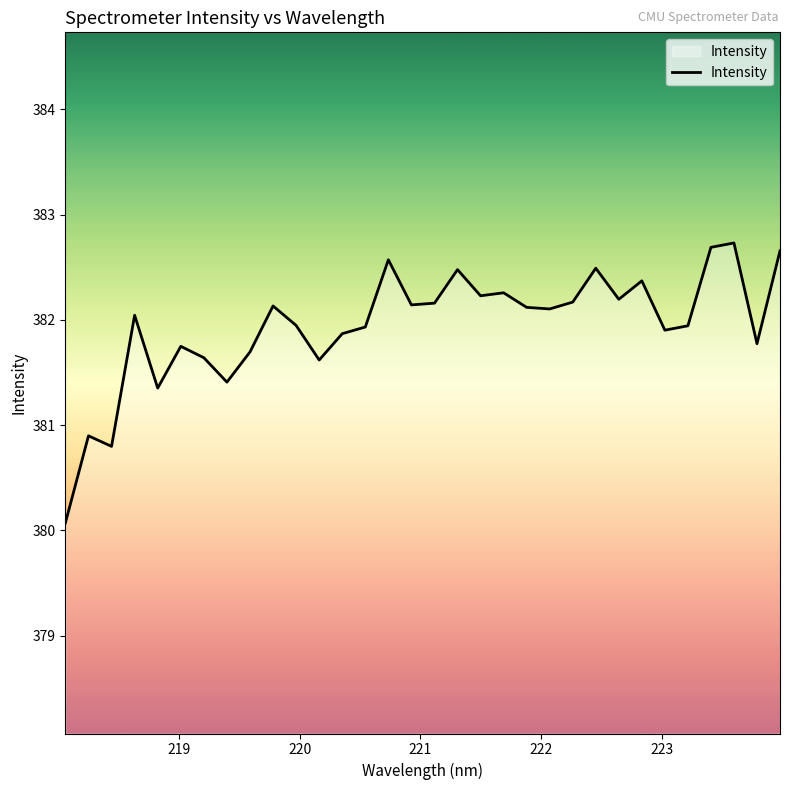

What is the maximum value shown in the chart?

382.7